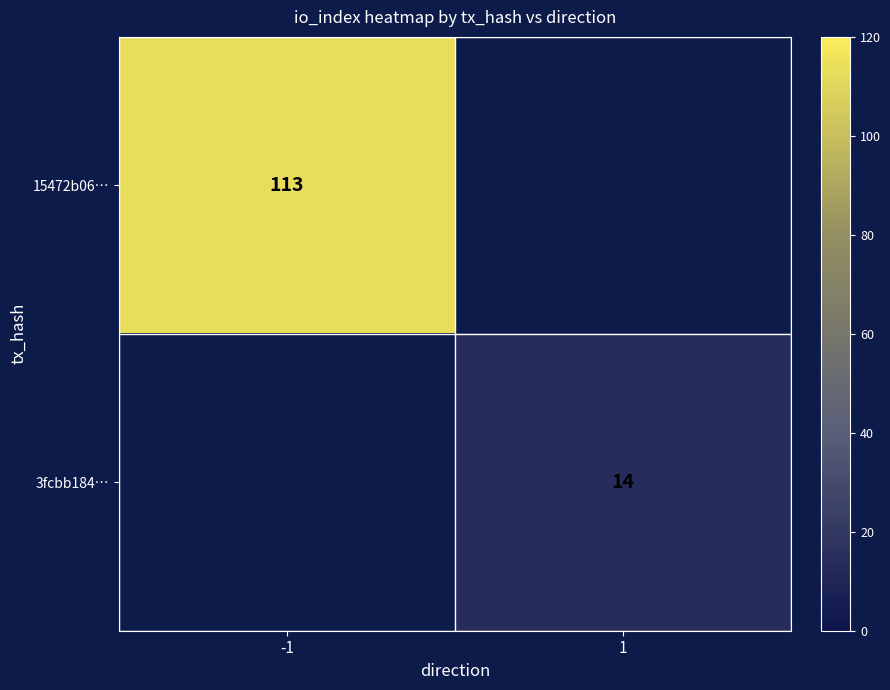

Is it true that 15472b06… equals 155 at -1?

False